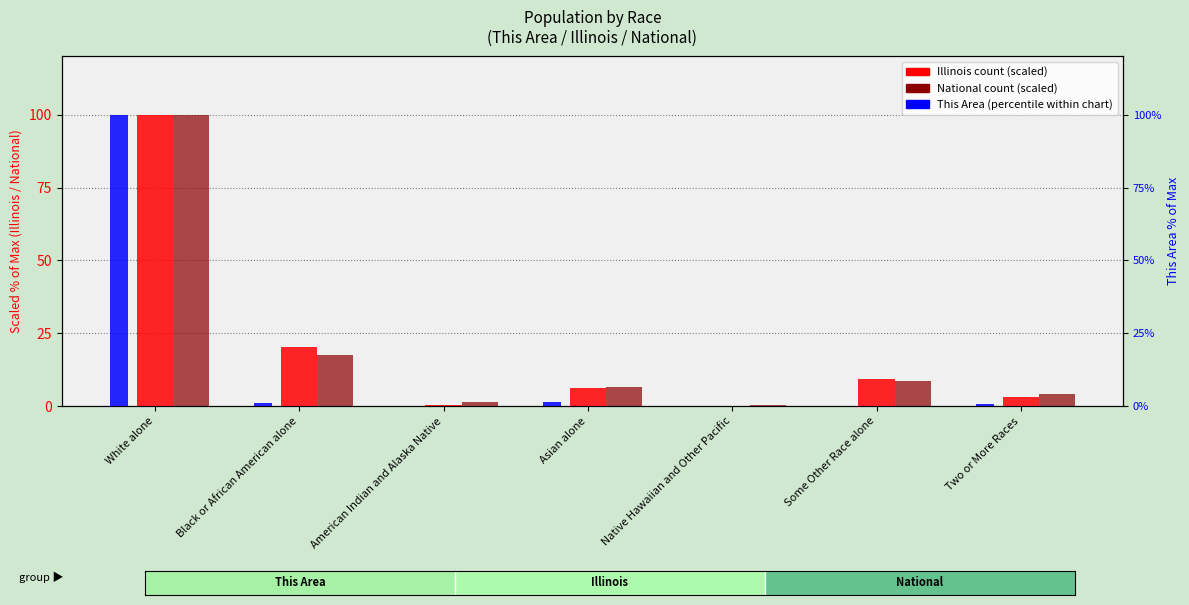

What is the difference between the National values at Black or African American alone and White alone?

82.6